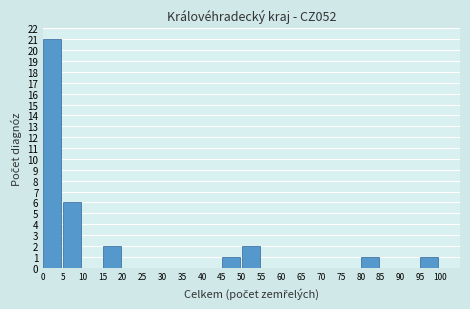

Over which range of the x-axis is the bar tallest?

0 to 5